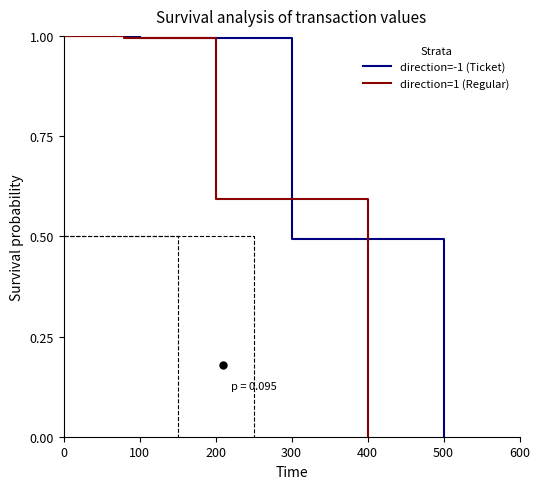

The direction=-1 (Ticket) series shows 1.0 at 0. True or false?

True